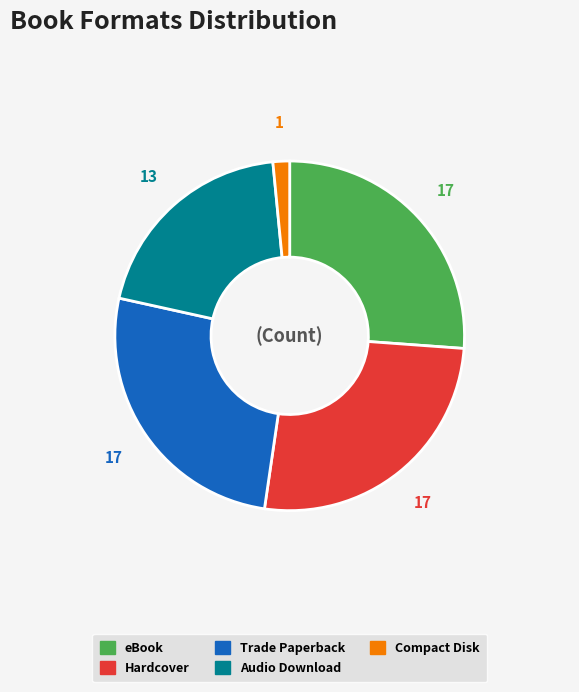

Does Compact Disk represent more than half of the total?

No